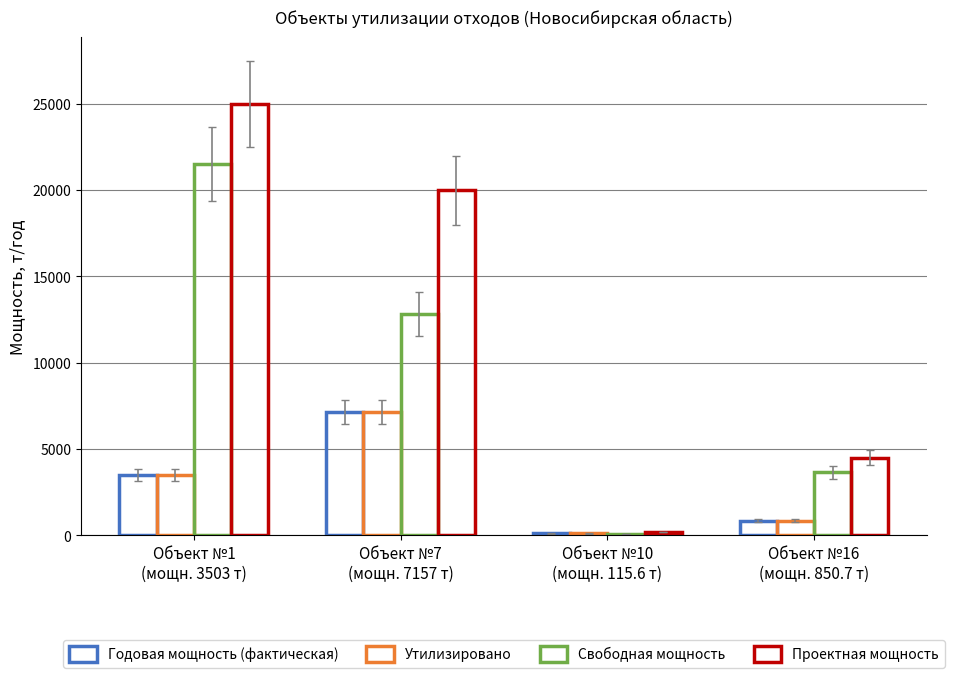

What is the label of the 1st bar from the left?

Объект №1
(мощн. 3503 т)